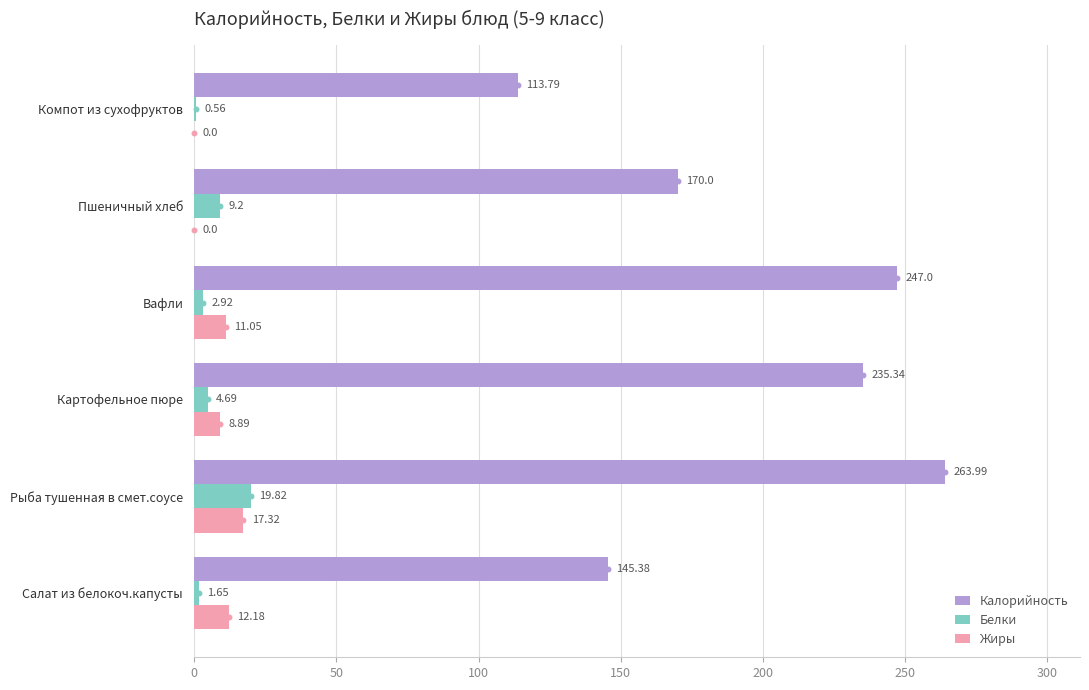

Is the value of Белки at Картофельное пюре greater than the value of Калорийность at Компот из сухофруктов?

No